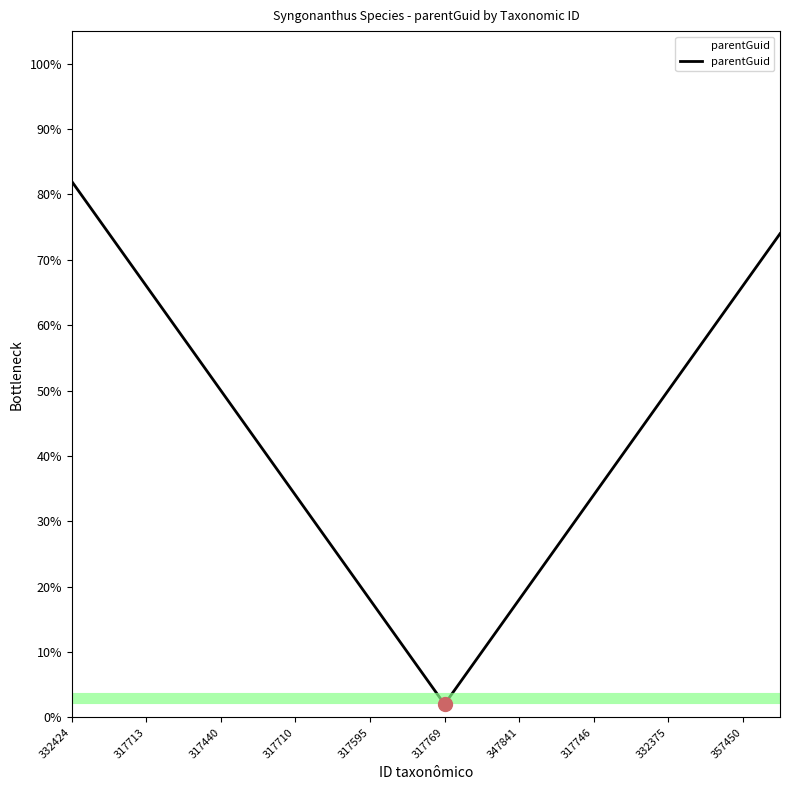

What is the sum of all values?

840